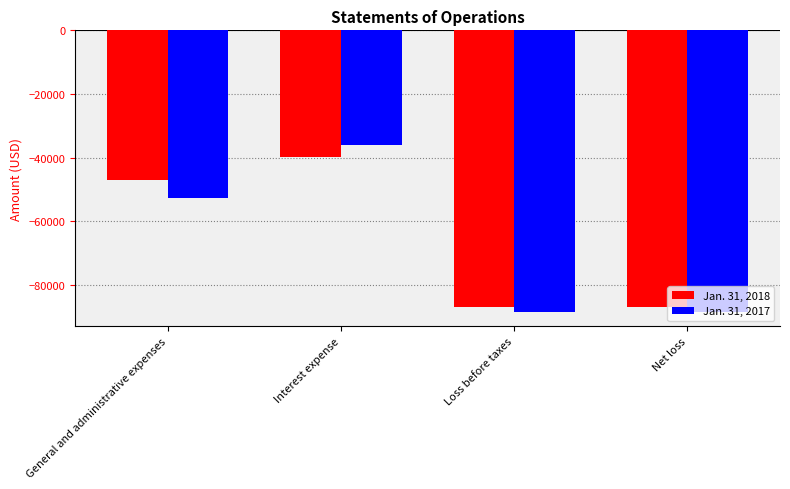

Which series has the widest spread of values?

Jan. 31, 2017